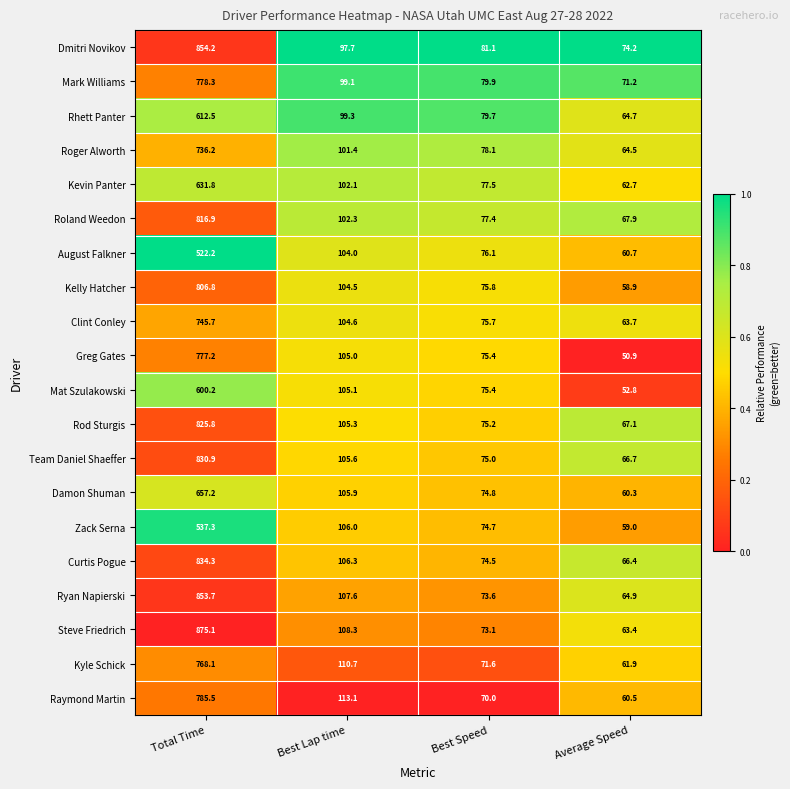

How many series are shown in this chart?

20